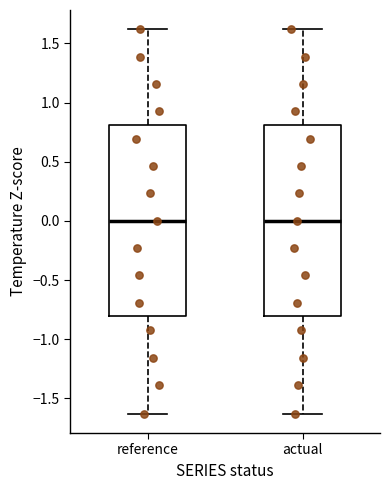

Reading left to right, read every box against the y-axis: the position of its median line, the range the box covers, and the ends of its whiskers. The values are not printed on the chart, so give them approximately, as read against the axis.

reference: median 0.00, box -0.80 to 0.80, whiskers -1.65 to 1.60
actual: median 0.00, box -0.80 to 0.80, whiskers -1.65 to 1.60